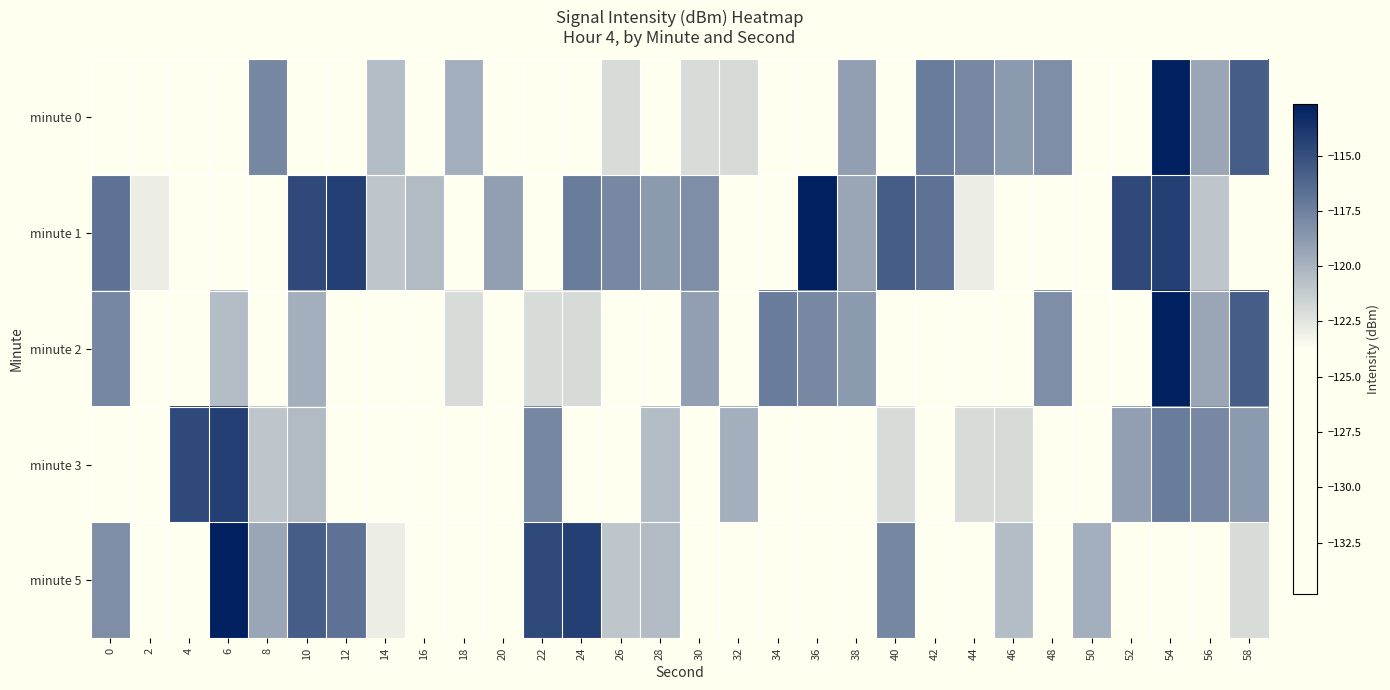

Which series has the largest total across all categories?

minute 1